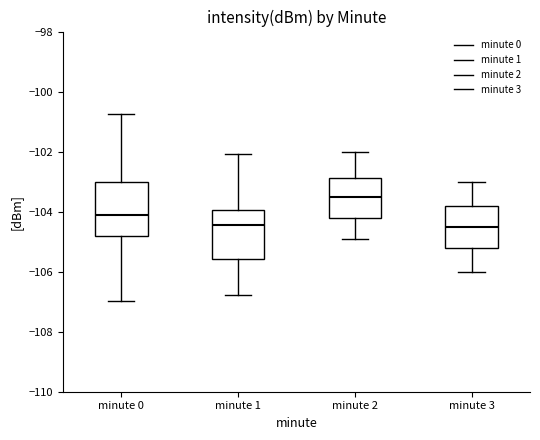

Which box has the highest median line?

minute 2